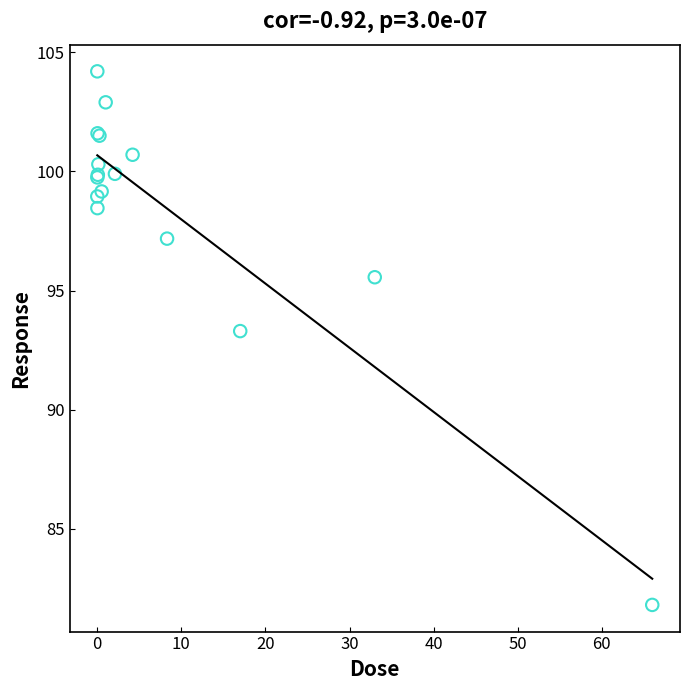

What Y value in the scatter plot is closest to 93?

93.3